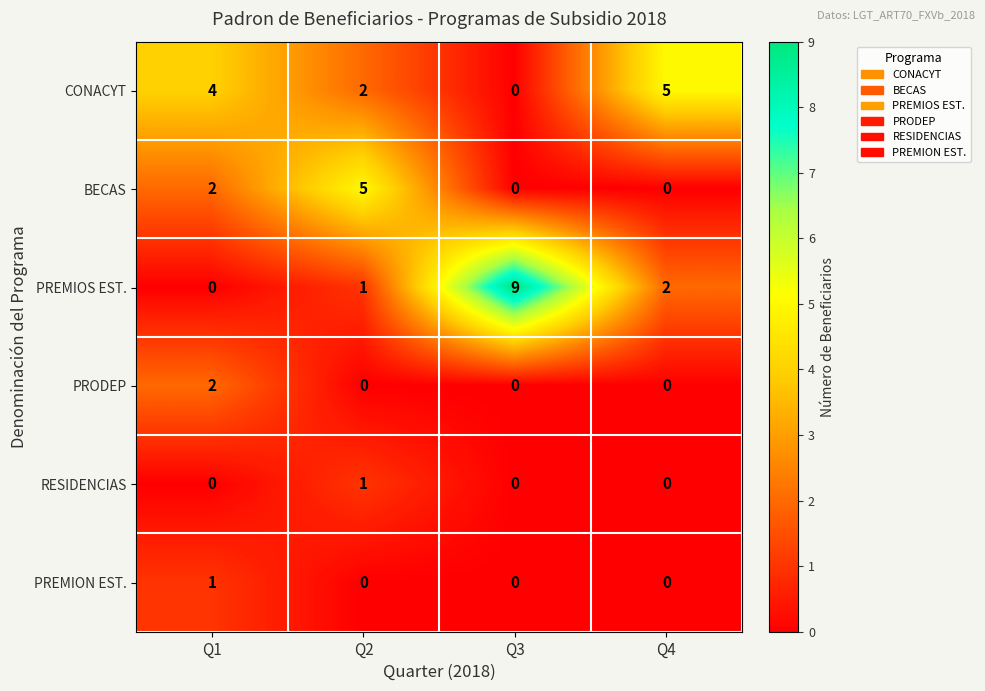

What is the sum of all CONACYT values?

11